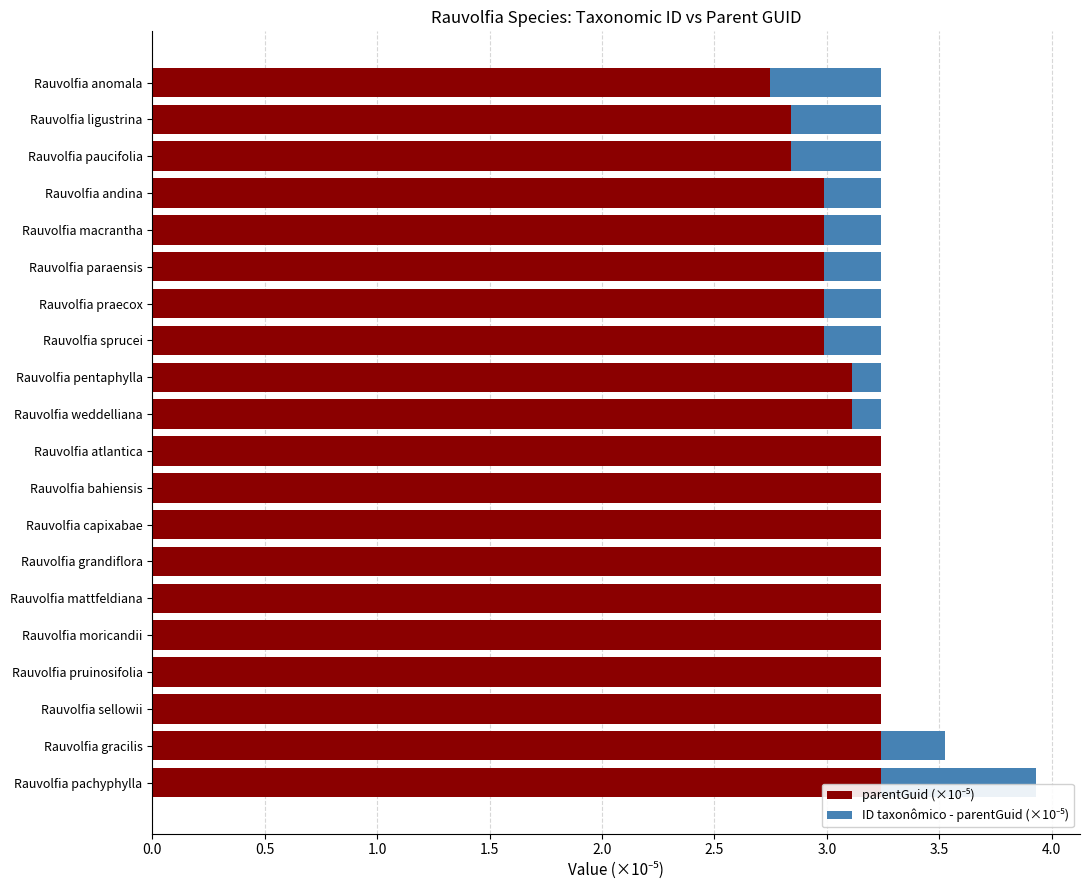

At how many categories does at least one series exceed 0?

20